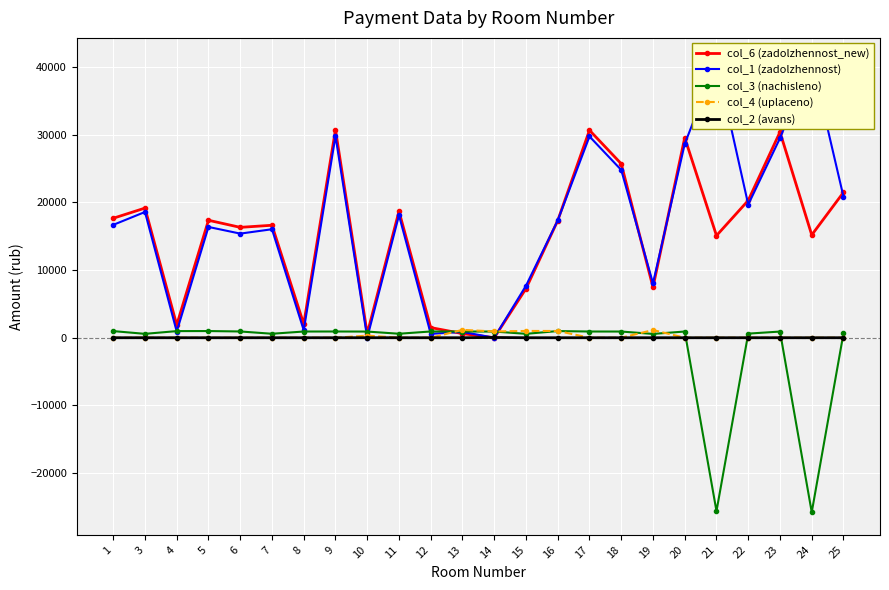

What is the minimum value shown in the chart?

-25767.7